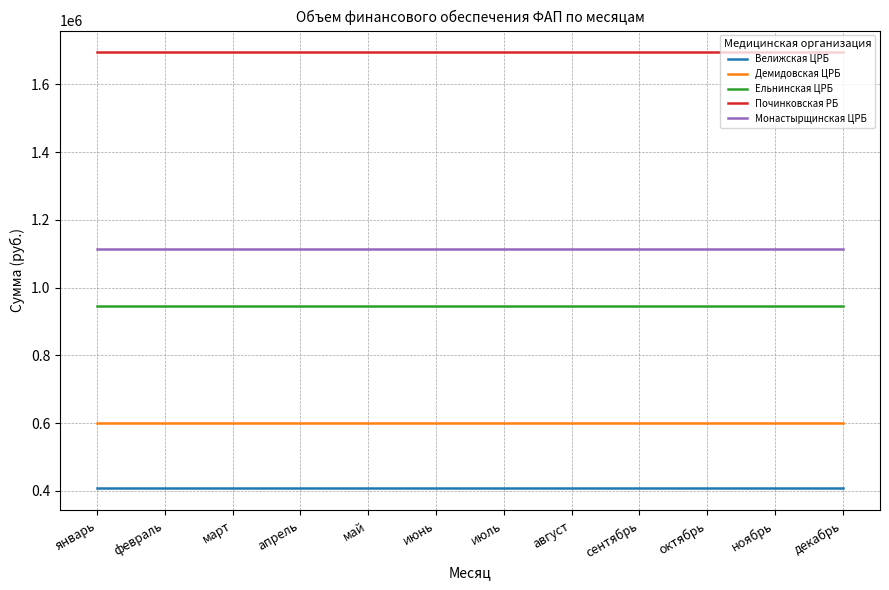

How many series are shown in this chart?

5